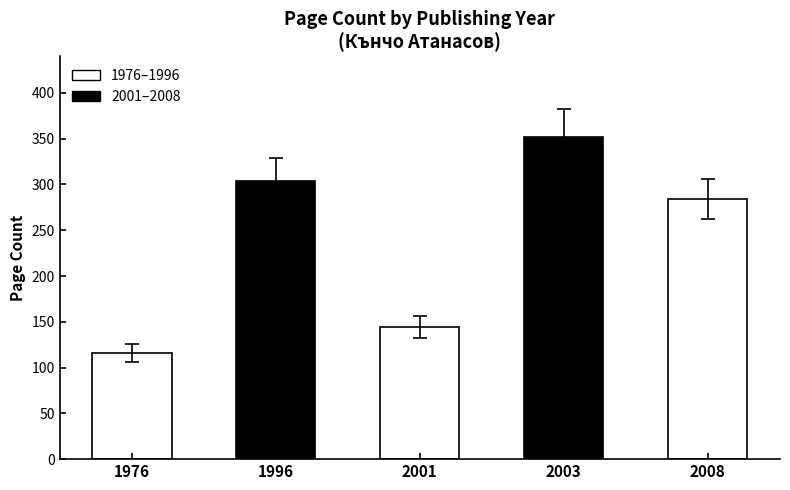

Reading left to right, list all the values displayed in this chart.

116	304	144	352	284